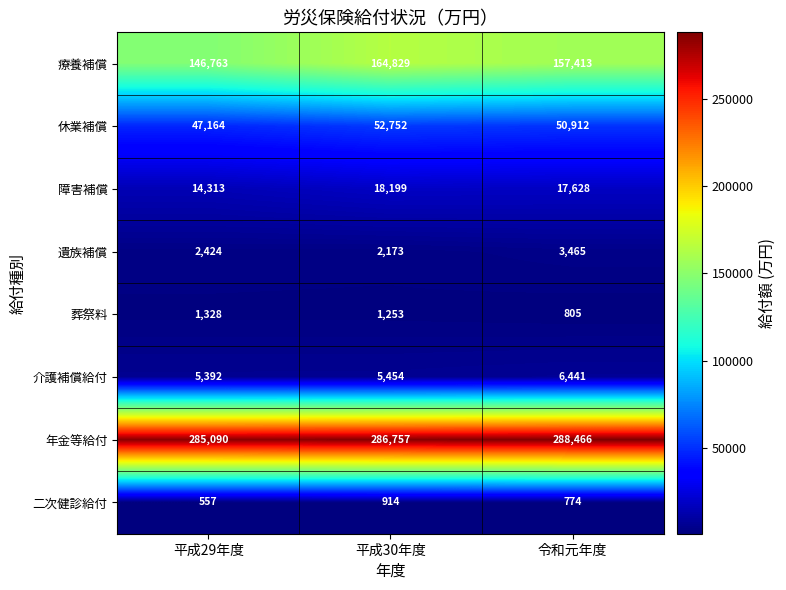

What is the approximate value of 障害補償 at 平成30年度, to the nearest 50?

18200